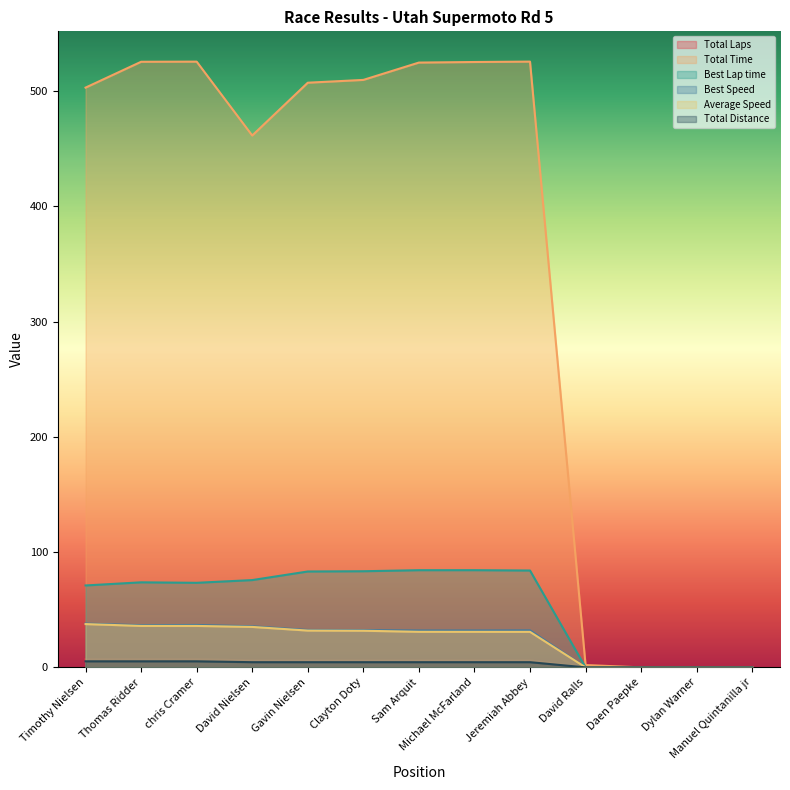

How many lines are shown in the chart?

6